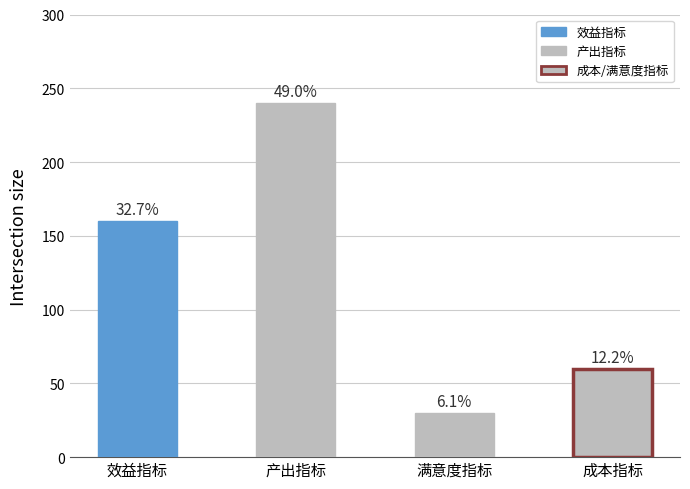

Approximately how many times larger is the value at 产出指标 compared to 效益指标?

1.5